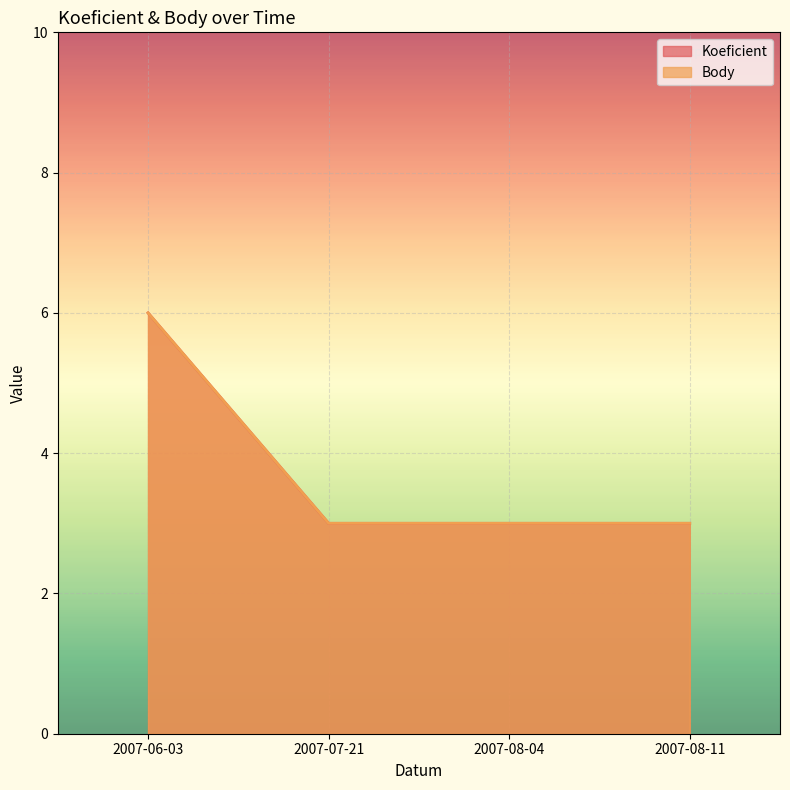

At which category is the sum across all series the highest?

2007-06-03